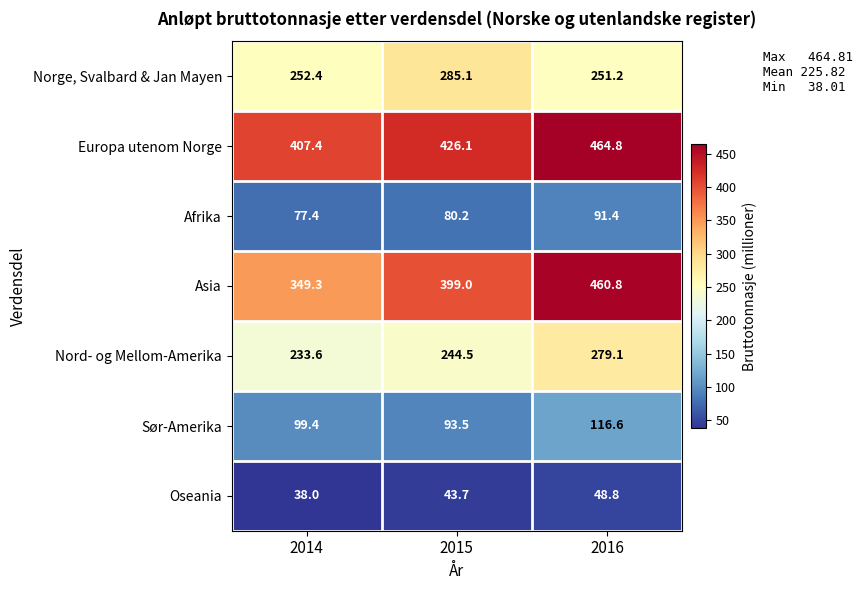

Where is Oseania nearest to the value 43?

2015